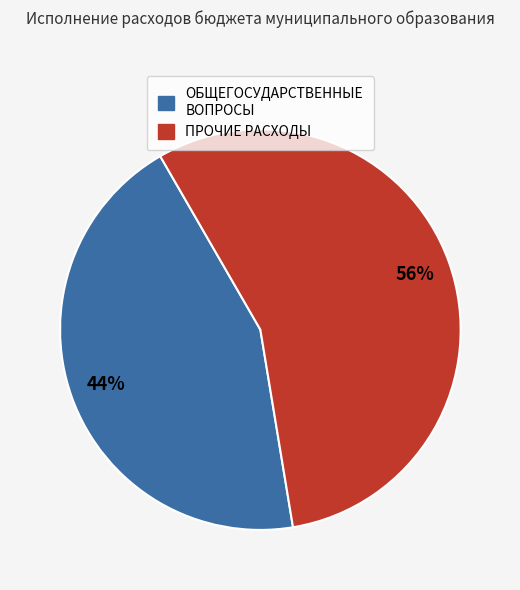

To the nearest percent, what is the average slice percentage?

50%